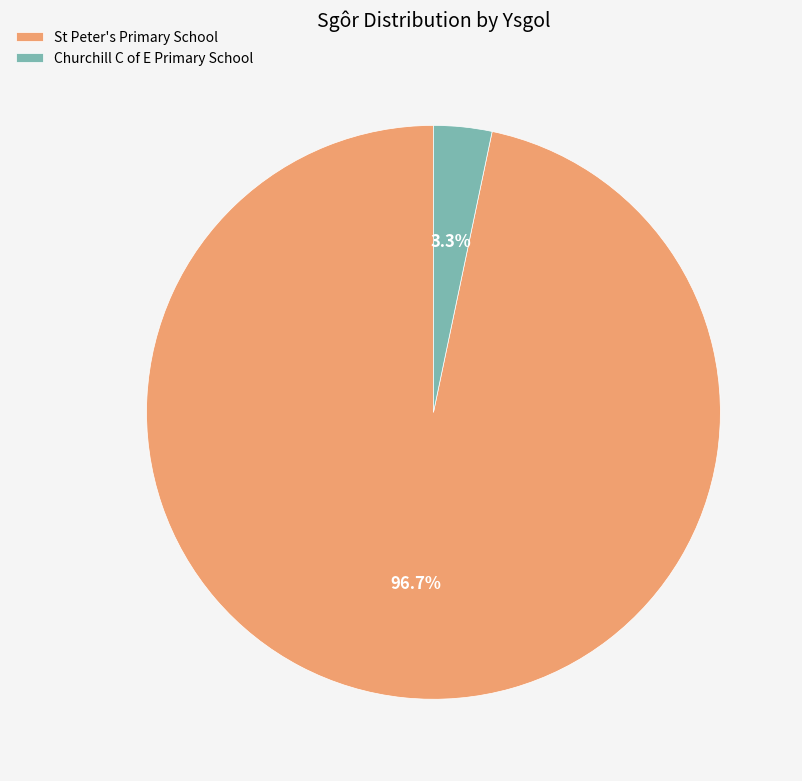

Rank the categories by value from lowest to highest.

Churchill C of E Primary School, St Peter's Primary School